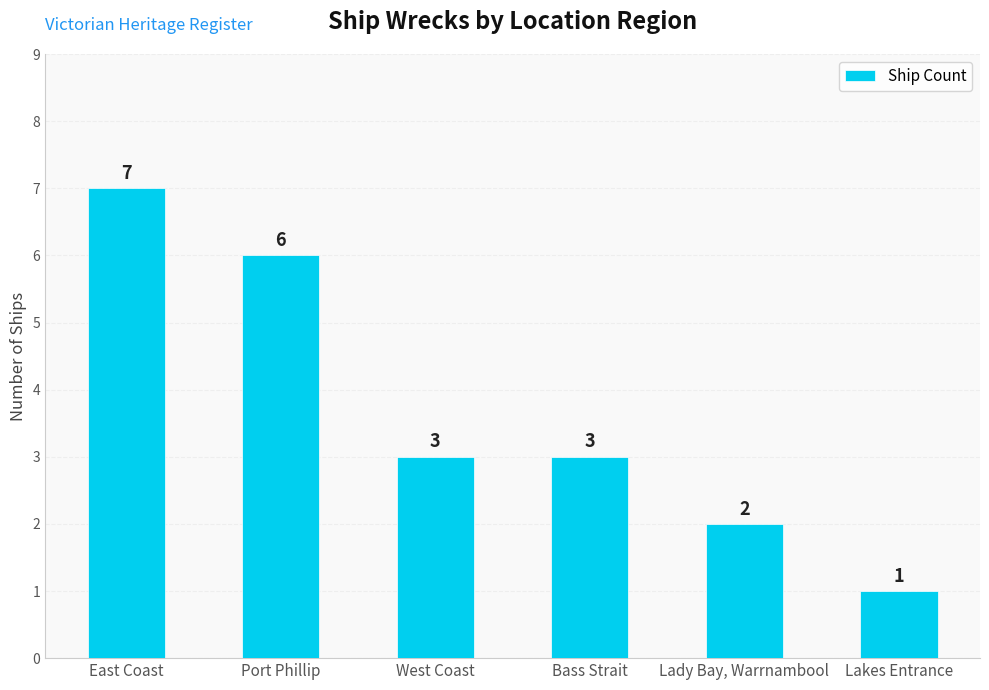

What is the label of the 1st bar from the left?

East Coast